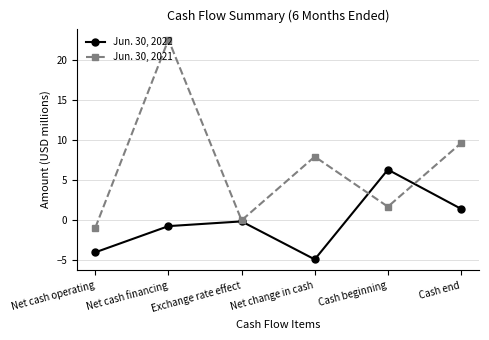

The Jun. 30, 2021 series shows 10.3 at Net change in cash. True or false?

False